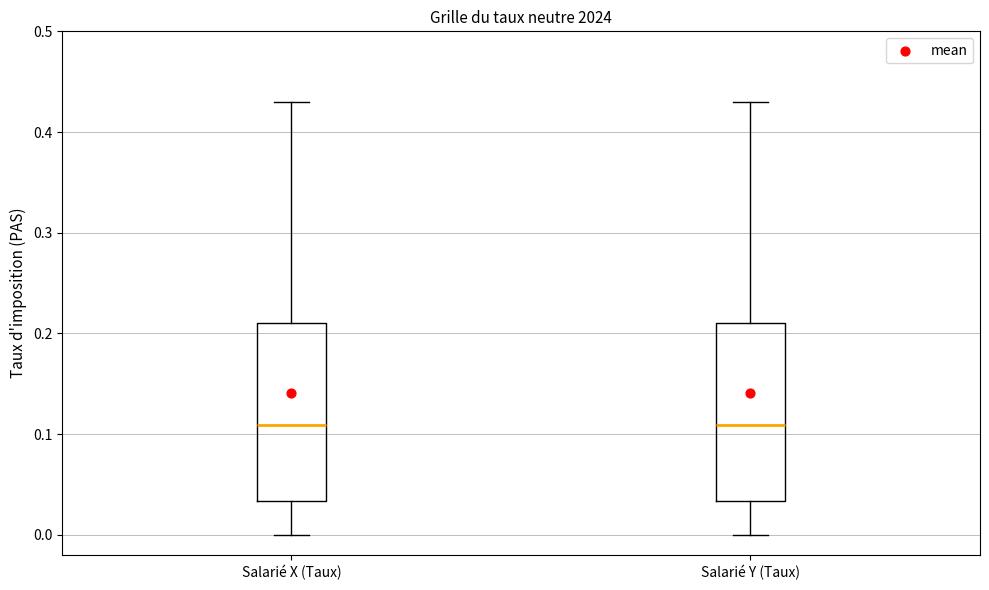

Where is the lower edge of the box for Salarié Y (Taux) on the y-axis? The values are not printed on the chart, so give them approximately, as read against the axis.

0.03